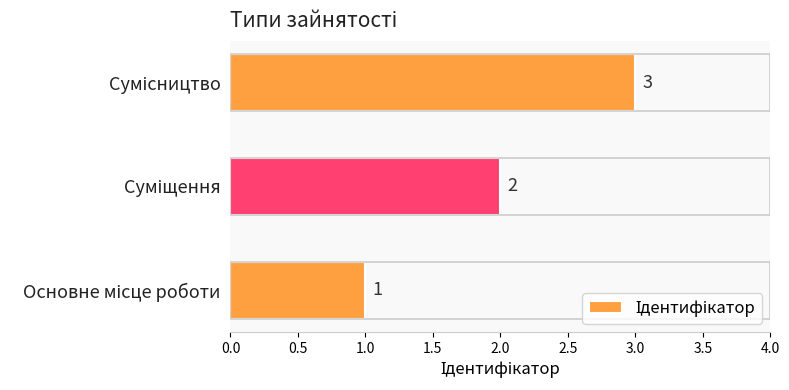

What is the greatest value displayed?

3